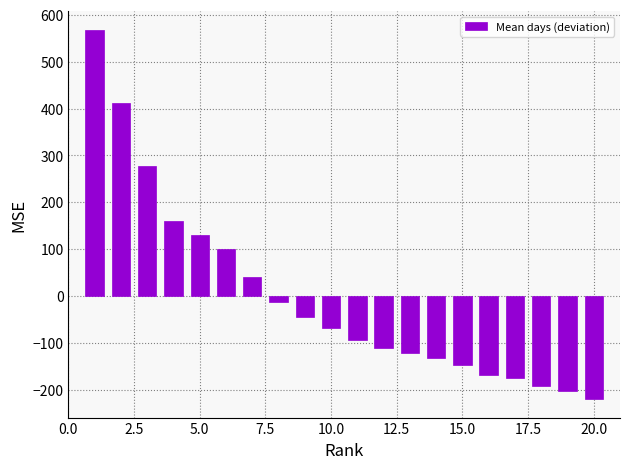

What is the value of the 11th bar from the left?

-94.0